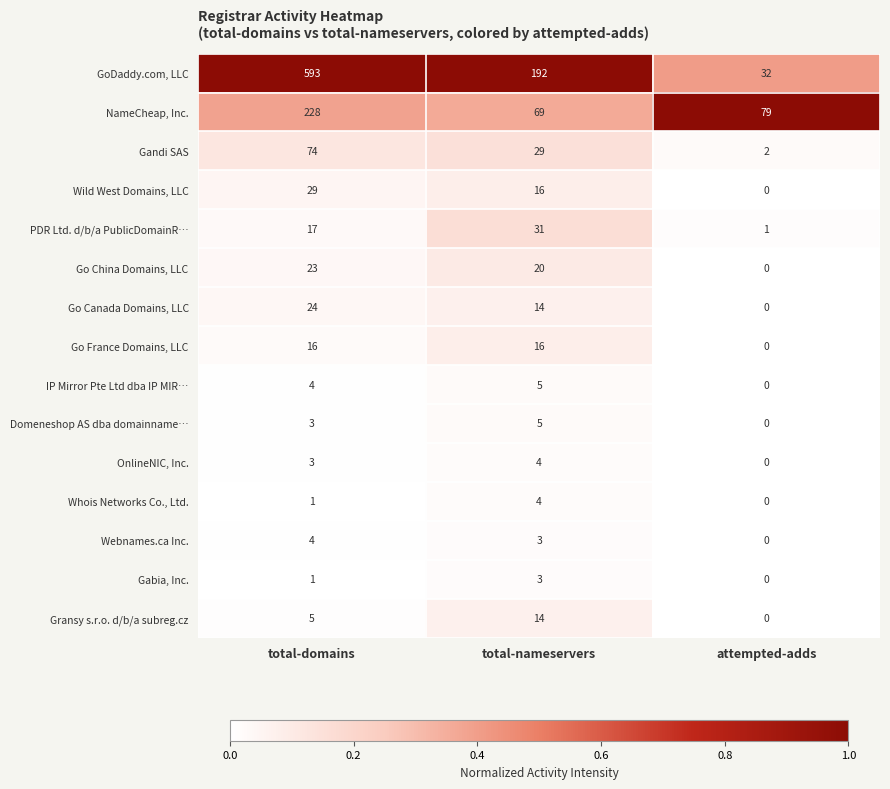

The value of Webnames.ca Inc. at attempted-adds is -2. True or false?

False